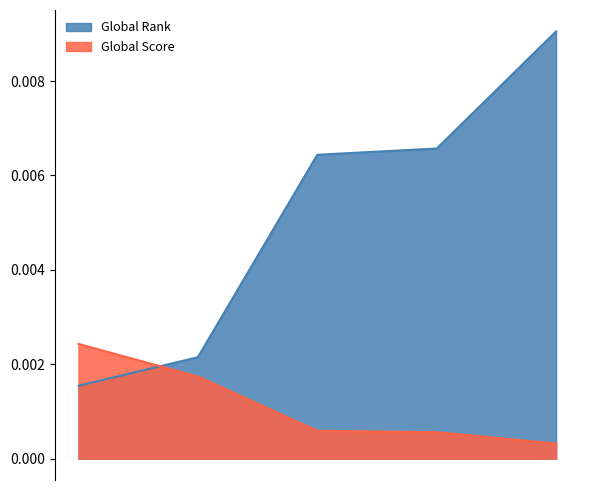

True or false: Global Score has a value of 0.0 at 4.

False